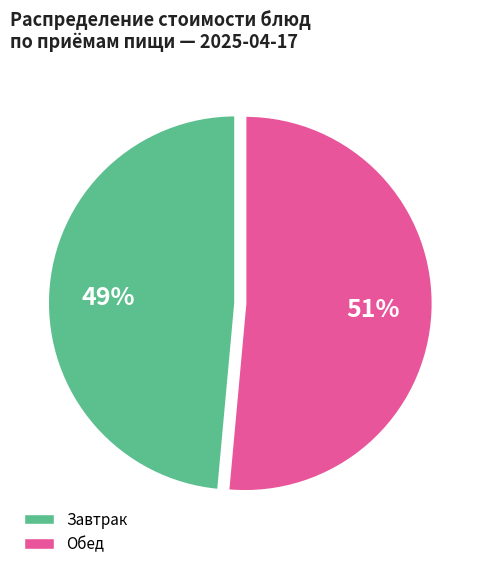

How many slices are in this pie chart?

2